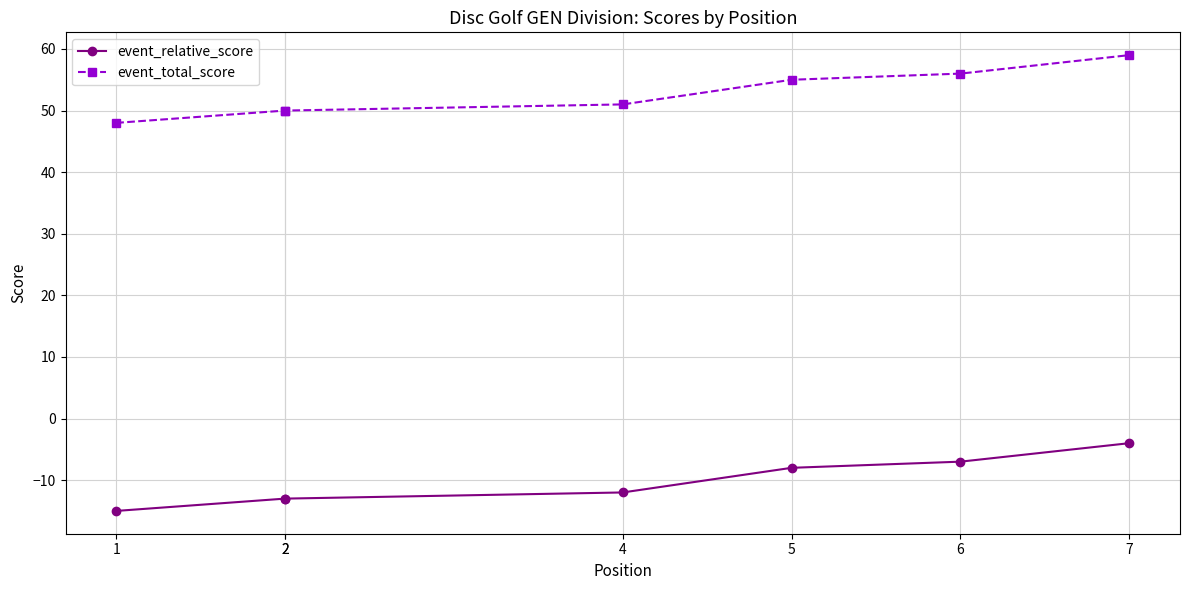

True or false: event_relative_score and event_total_score intersect in this chart.

False